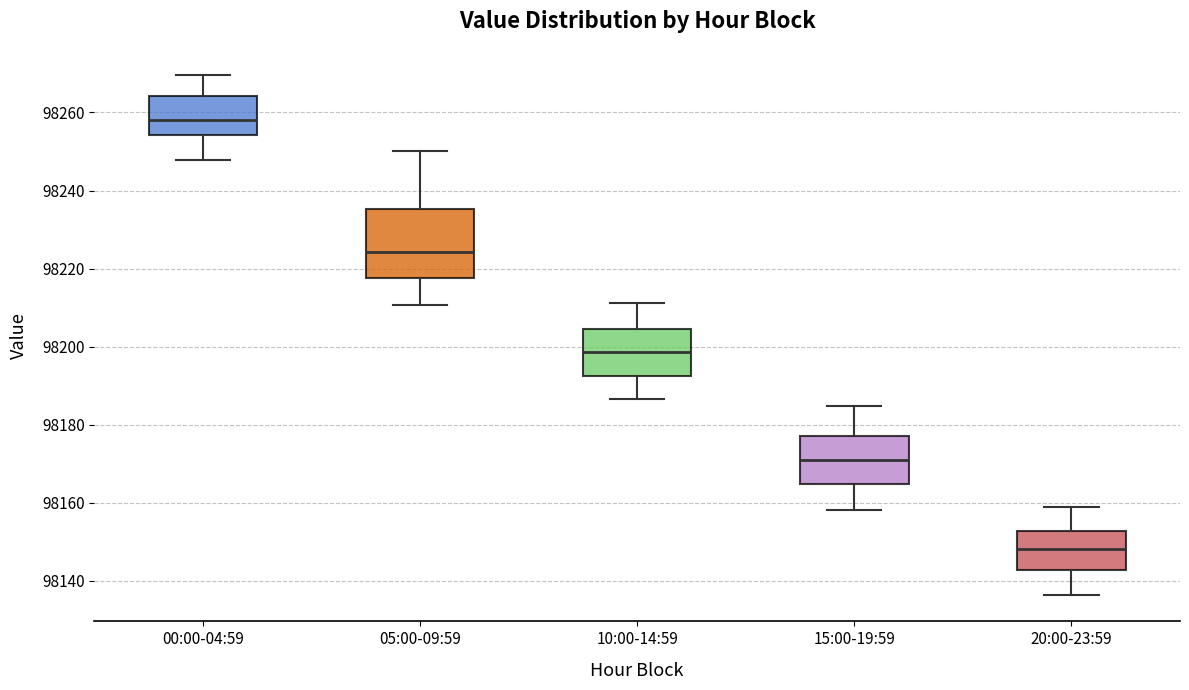

Where does the upper whisker of the box for 05:00-09:59 end on the y-axis? The values are not printed on the chart, so give them approximately, as read against the axis.

98250